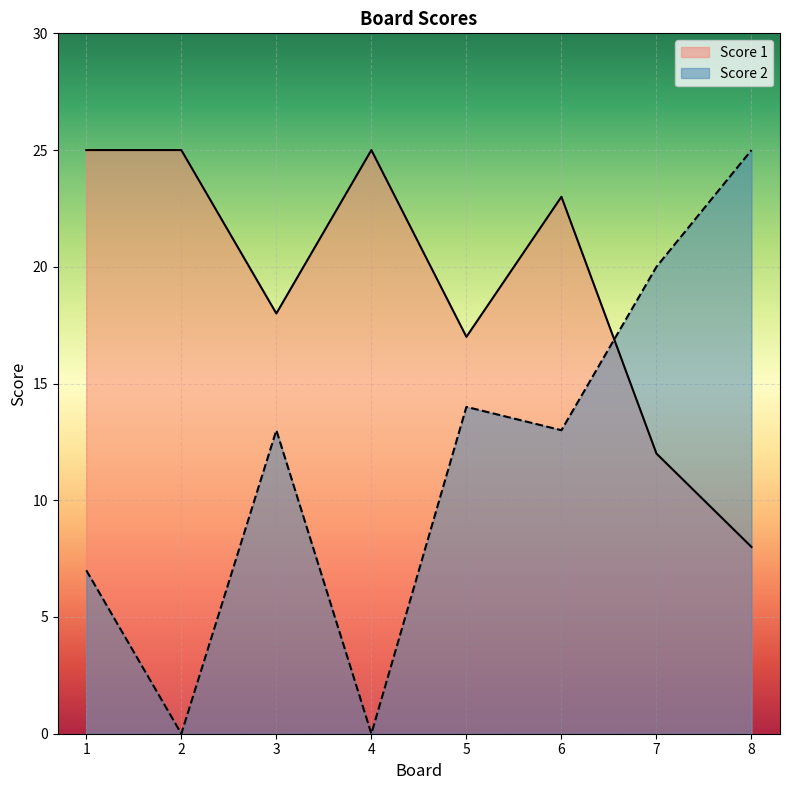

What is the value of the Score 2 point at the 1st from the left?

7